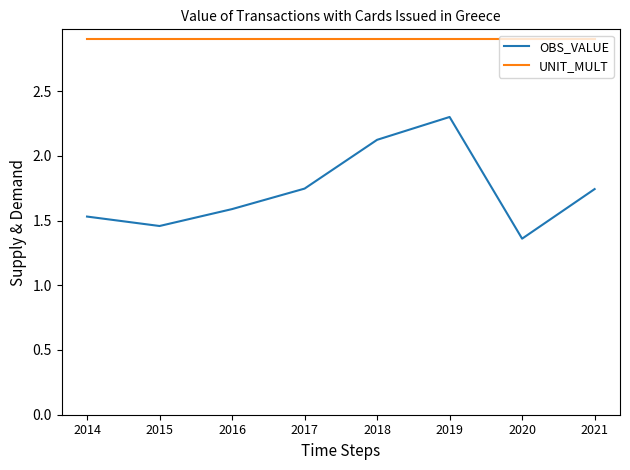

Which series has the largest range (max minus min)?

OBS_VALUE